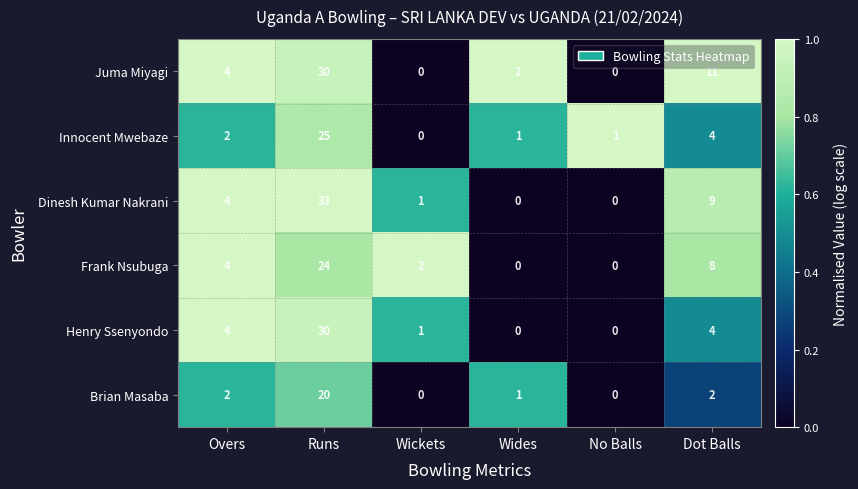

What is the difference between the Dinesh Kumar Nakrani values at Runs and Wickets?

32